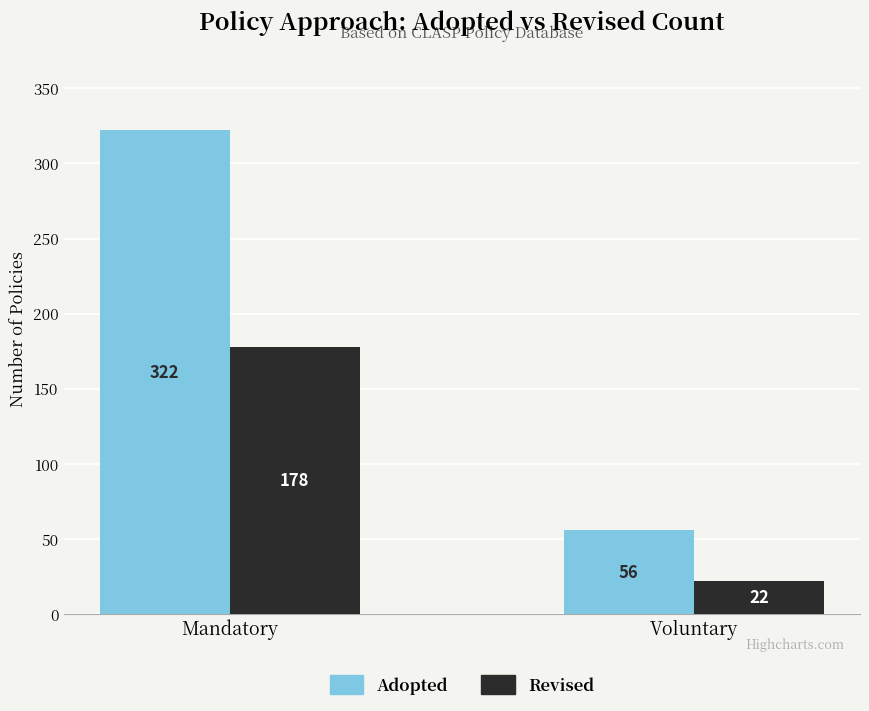

At how many categories does at least one series exceed 317?

1